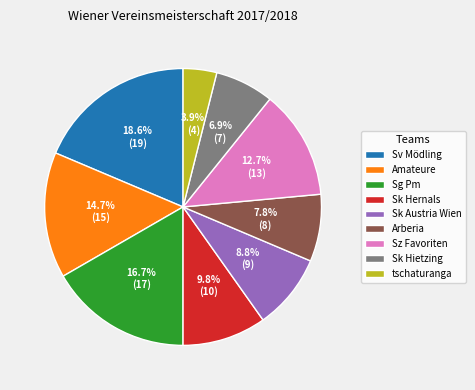

Is it true that Sg Pm is 8% of the pie?

False